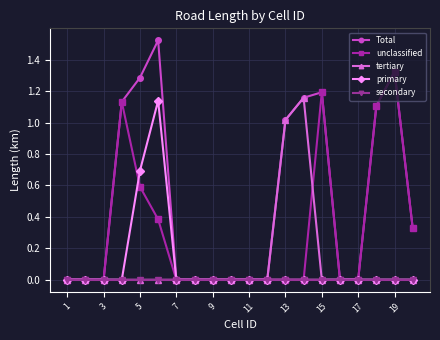

True or false: unclassified has more than 2 interior local peaks.

True